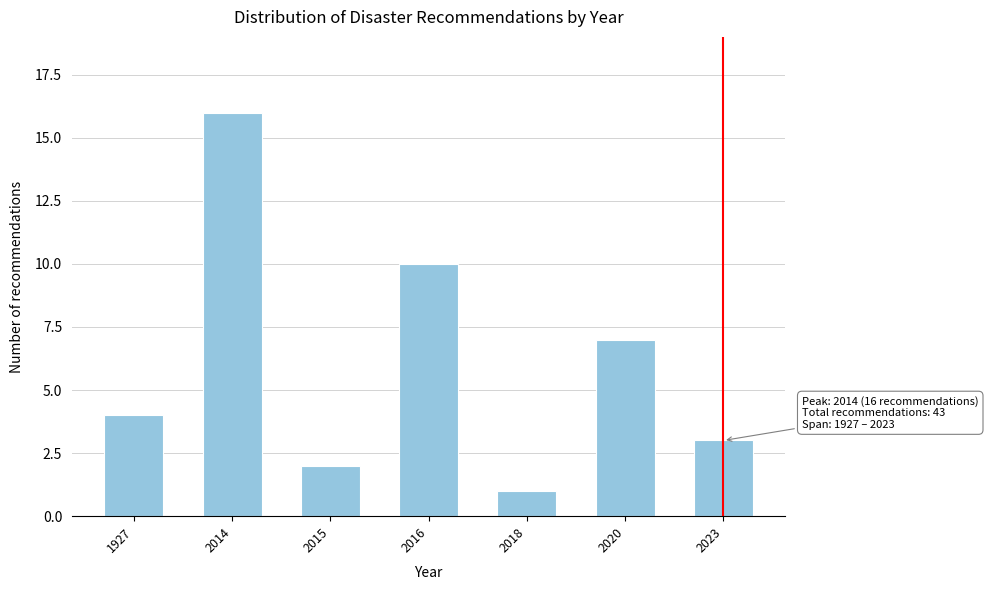

Reading left to right, transcribe all the data shown in this chart.

1927=4	2014=16	2015=2	2016=10	2018=1	2020=7	2023=3